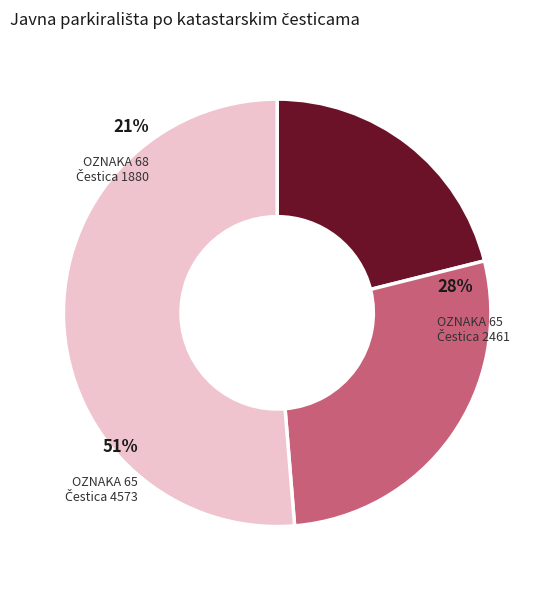

Which category has the smallest portion of the pie?

68